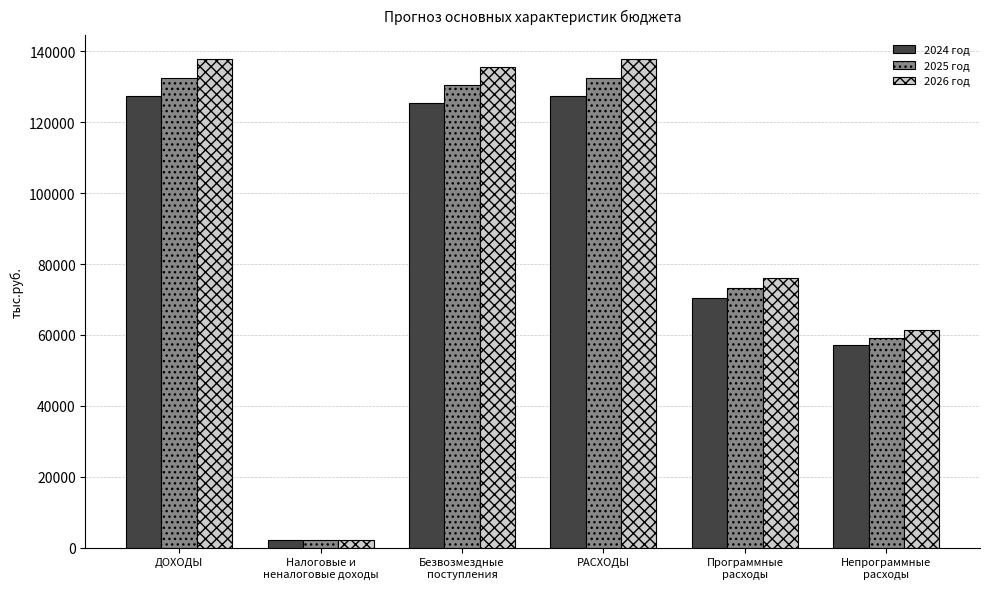

How many groups of bars are there?

6